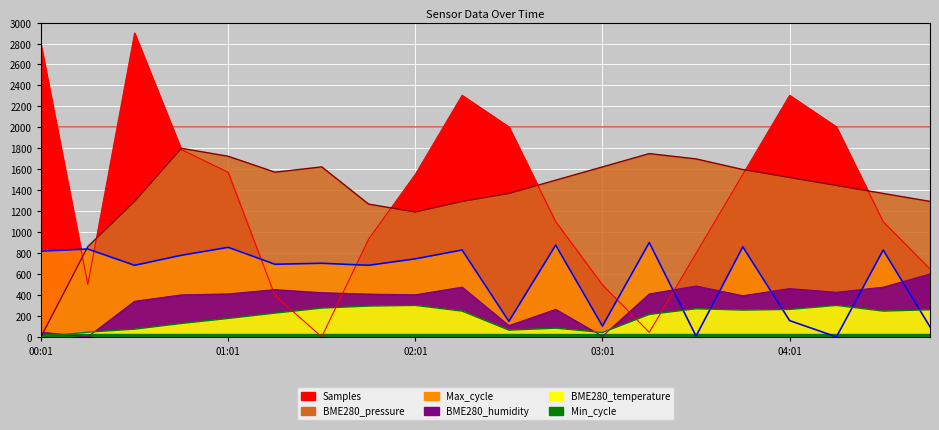

Where is the first local maximum for BME280_pressure?

00:46